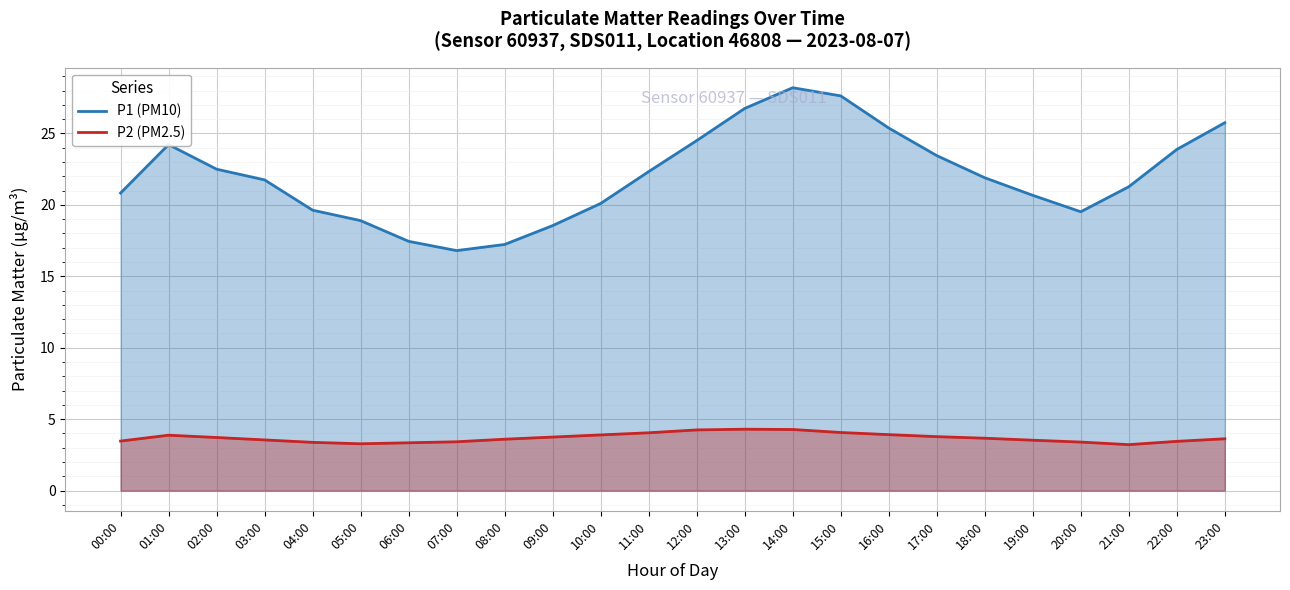

What is the maximum value for P1?

28.2